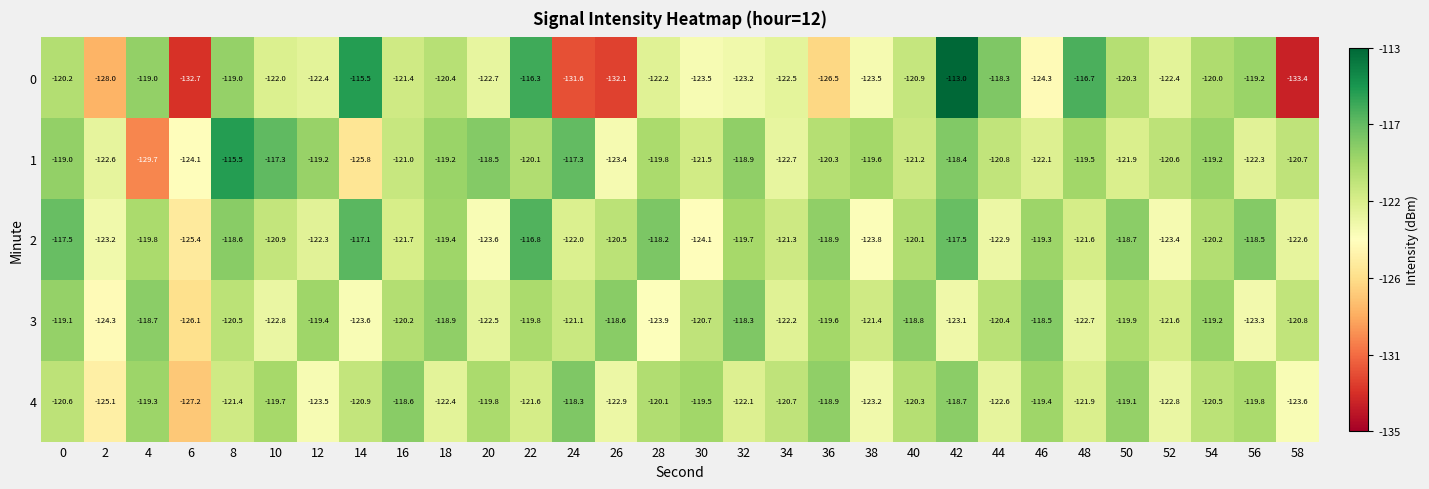

What is the spread (max minus min) of values at 40?

2.4